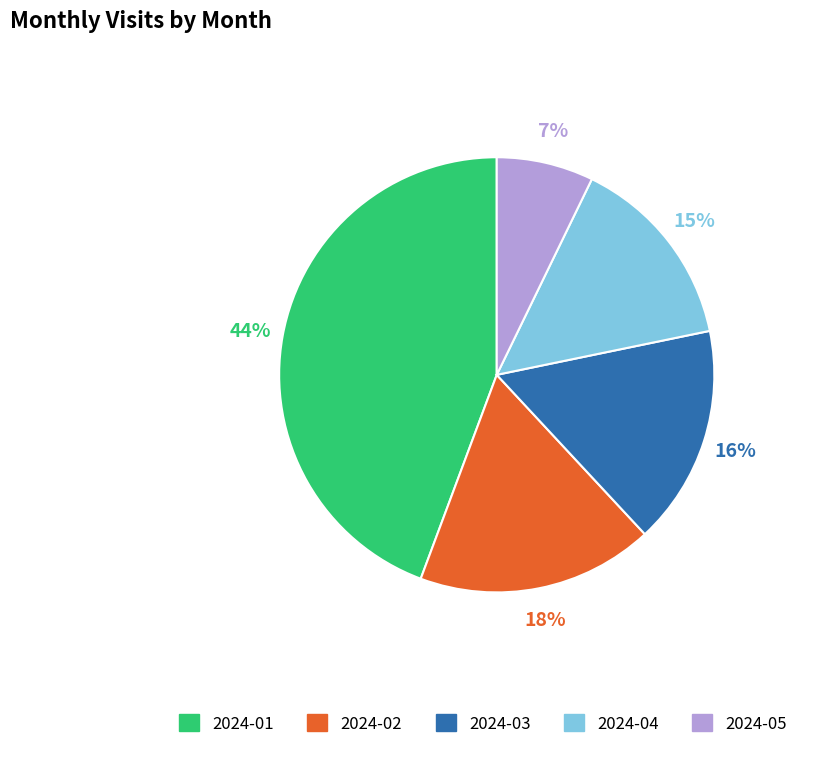

How many segments does this pie chart have?

5